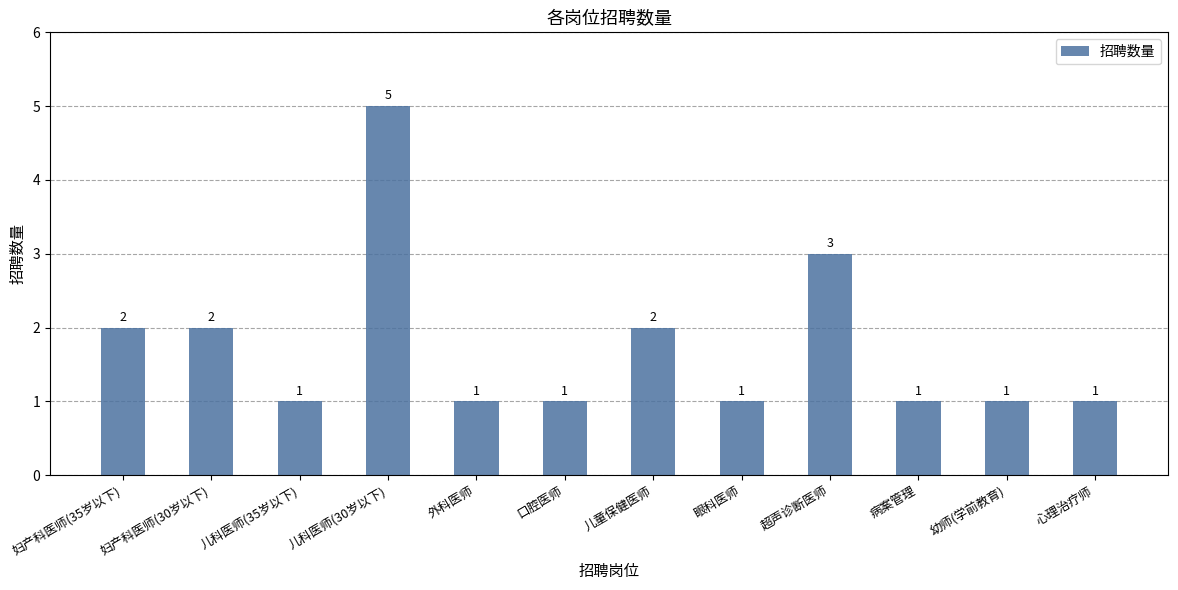

Reading left to right, transcribe all the data shown in this chart.

妇产科医师(35岁以下)=2	妇产科医师(30岁以下)=2	儿科医师(35岁以下)=1	儿科医师(30岁以下)=5	外科医师=1	口腔医师=1	儿童保健医师=2	眼科医师=1	超声诊断医师=3	病案管理=1	幼师(学前教育)=1	心理治疗师=1